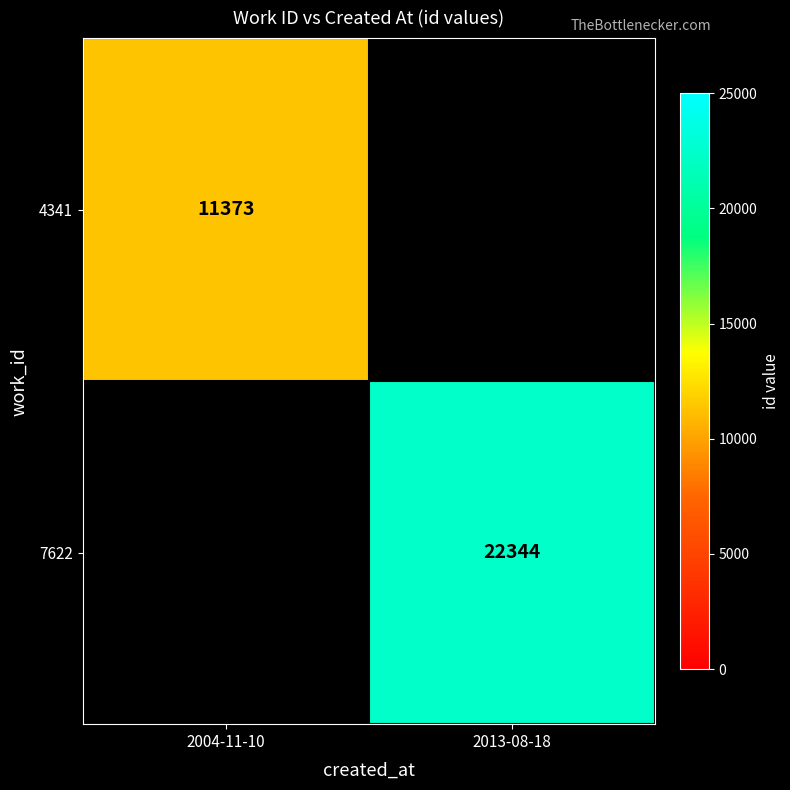

The 7622 series shows 30019 at 2013-08-18. True or false?

False